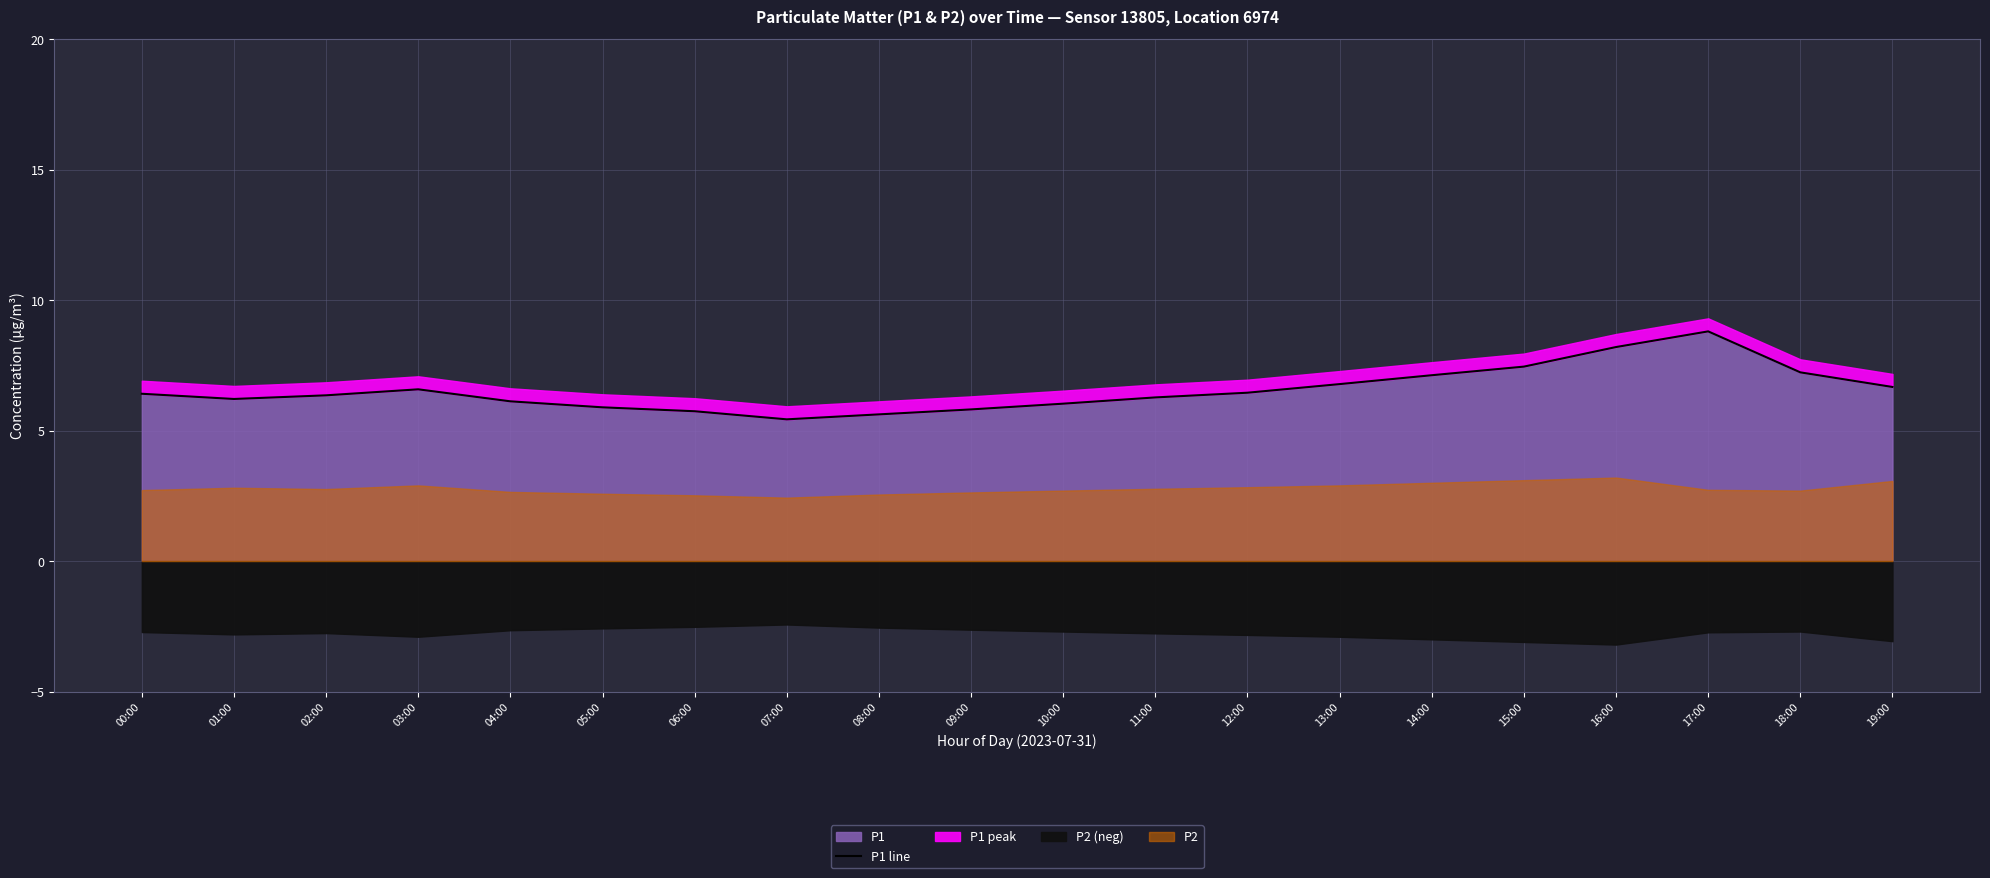

What is the maximum value shown in the chart?

8.8